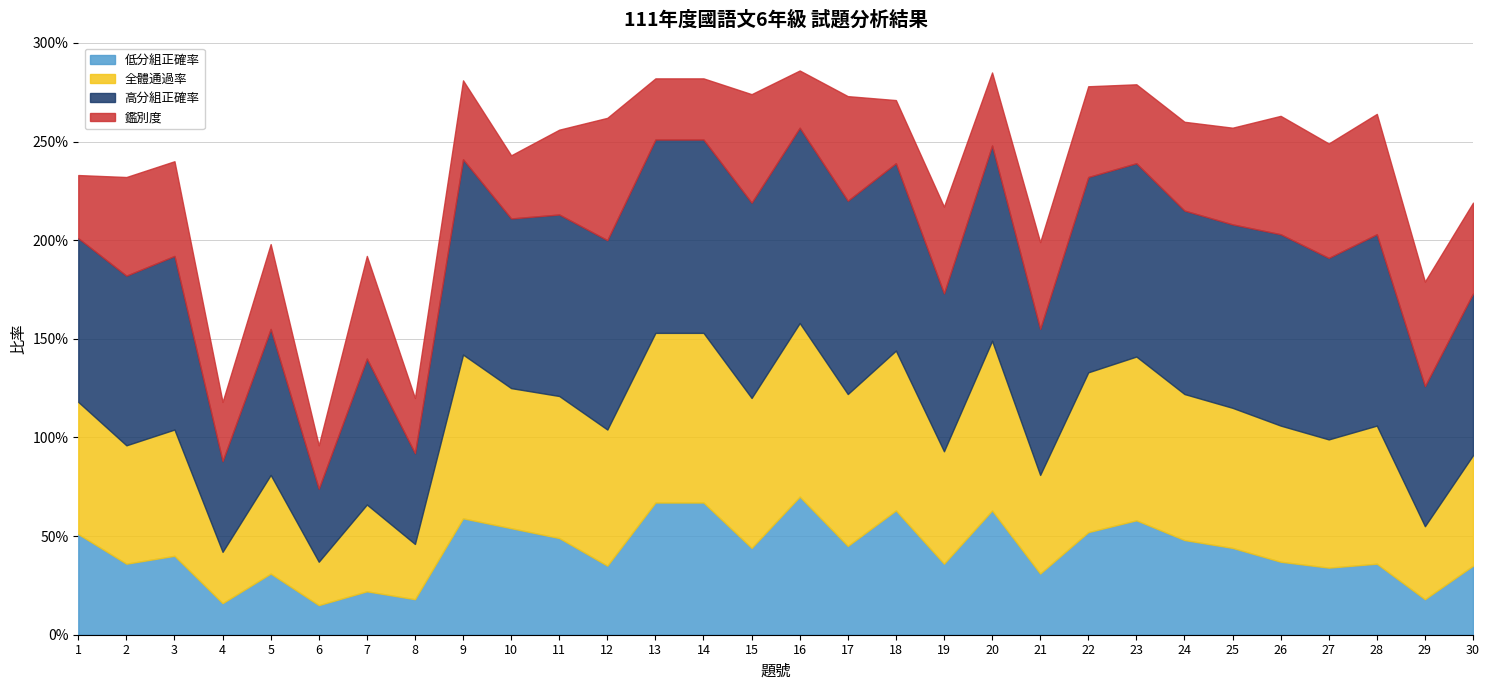

Which series ends up on top after the final intersection of 鑑別度 and 低分組正確率?

鑑別度